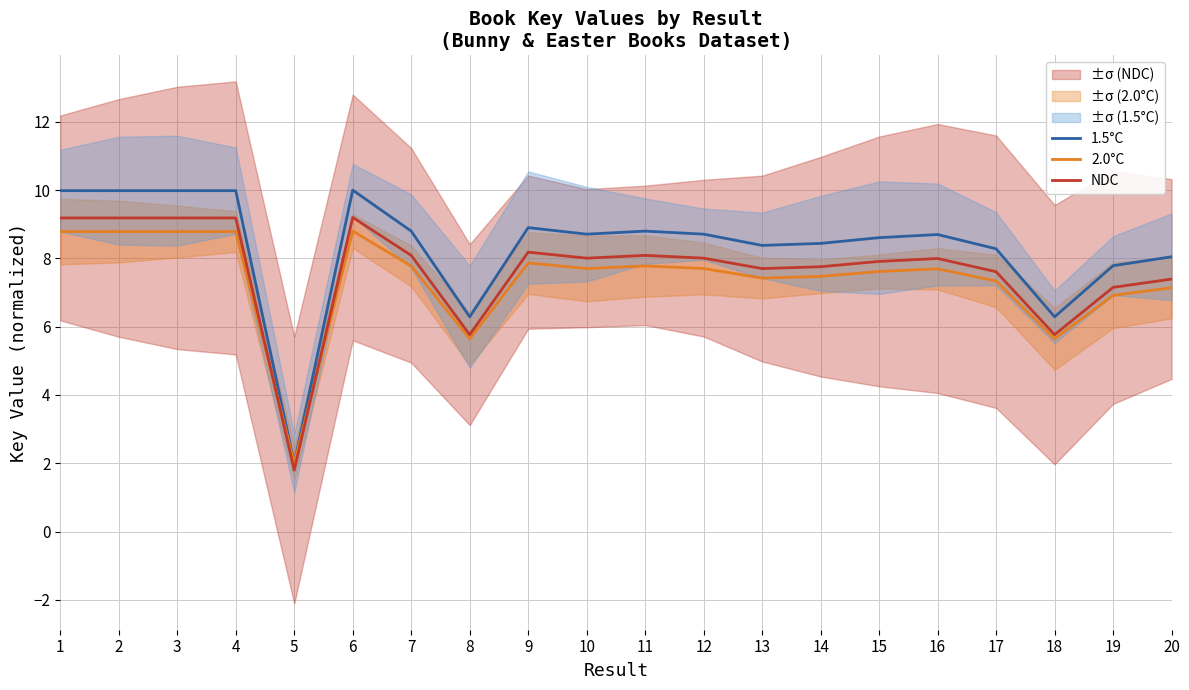

Where is the first local minimum for 2.0°C?

5